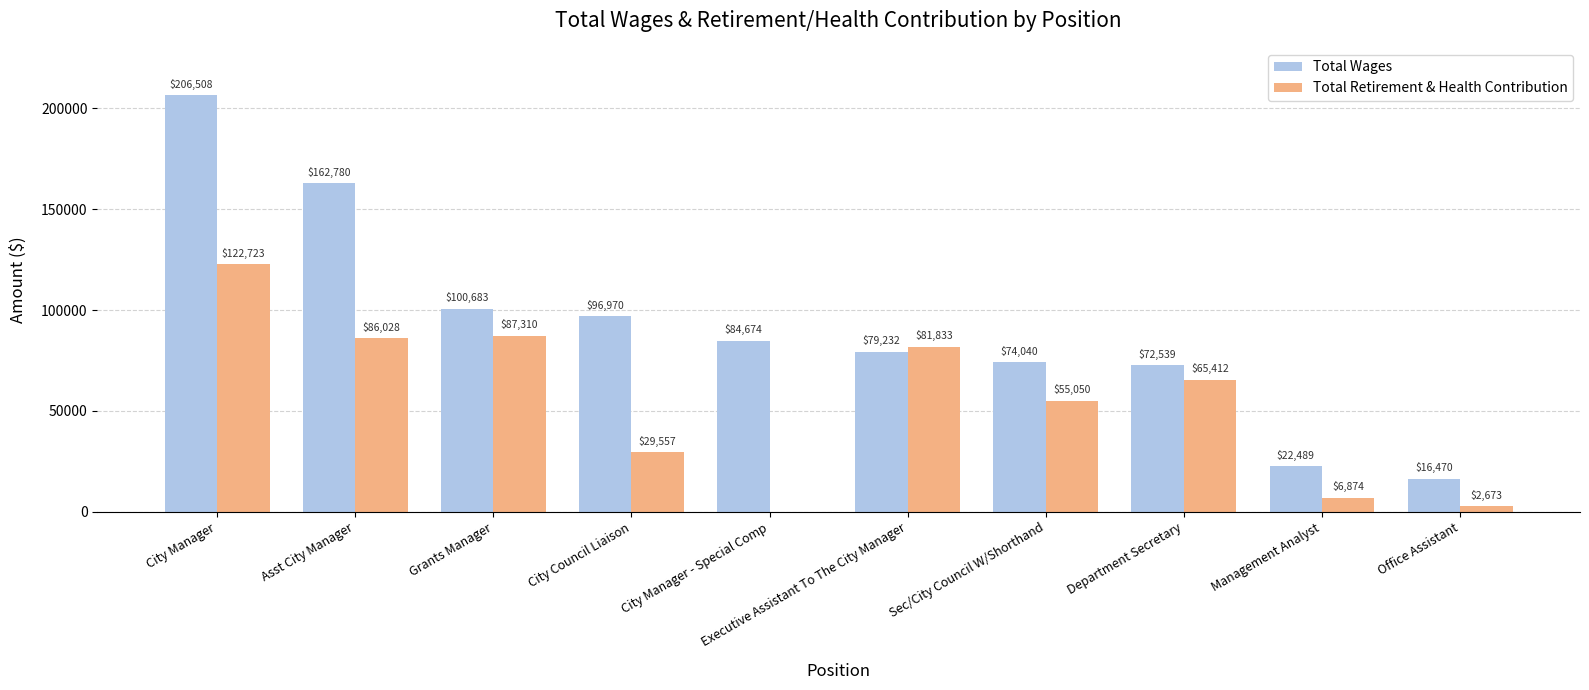

True or false: Total Wages has a value of 22489 at Management Analyst.

True